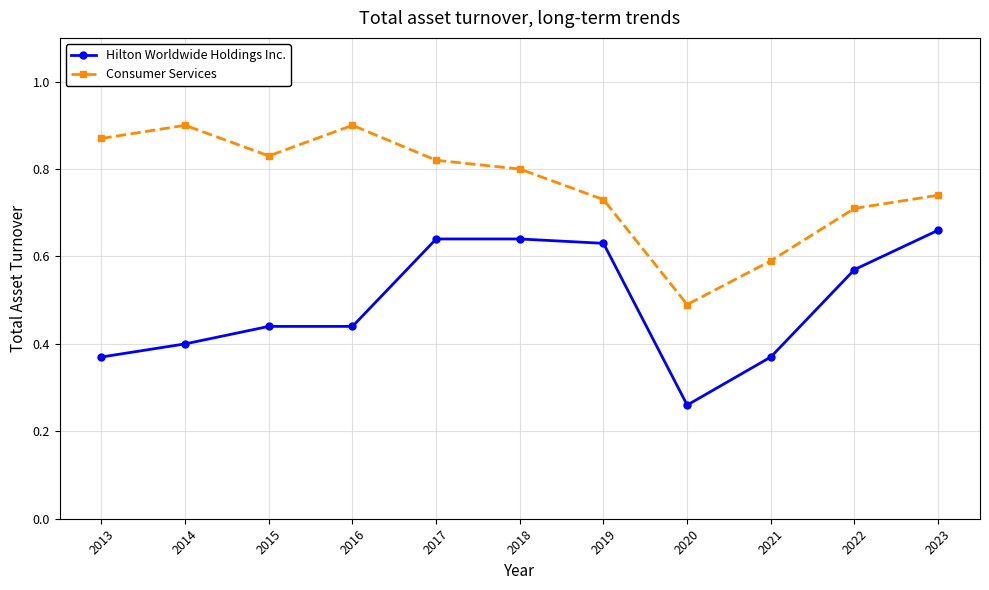

What is the sum of all Hilton Worldwide Holdings Inc. values?

5.4